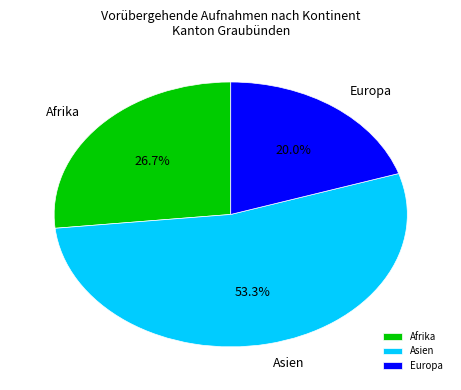

What is the largest slice in the pie chart?

Asien